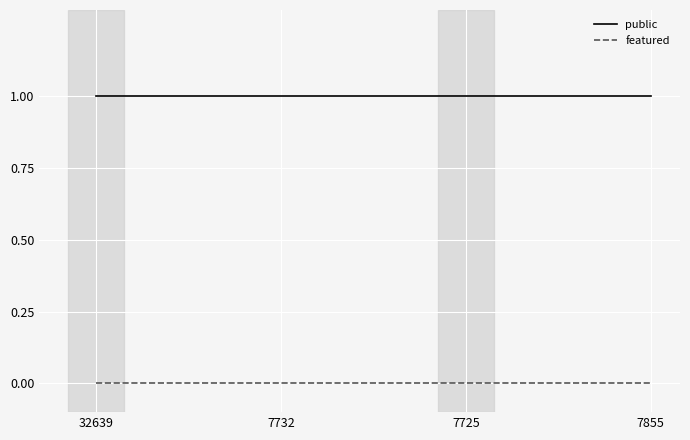

What is the greatest value displayed?

1